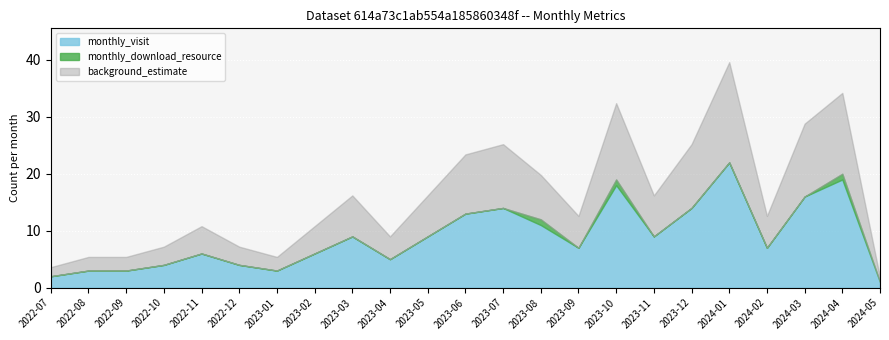

What is the label of the 18th point from the right?

2022-12